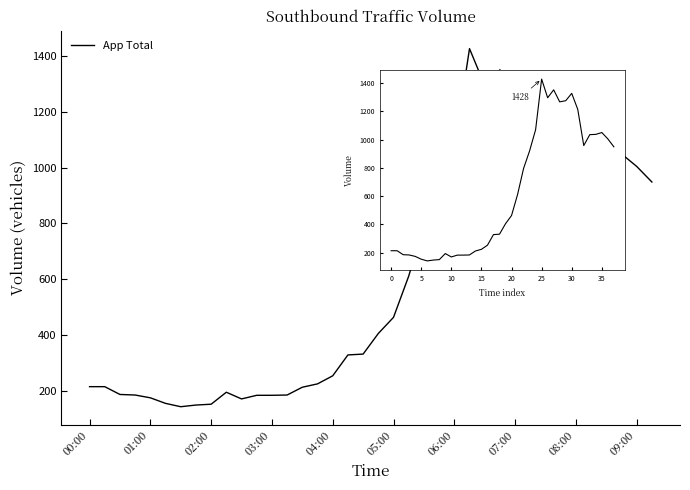

Approximately how many times larger is the value at 21 compared to 36?

0.6